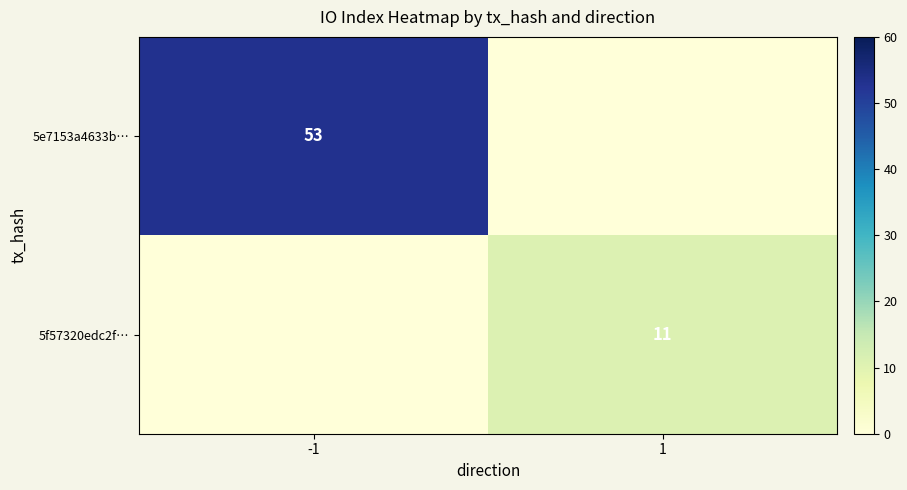

The value of 5f57320edc2f… at 1 is 6. True or false?

False